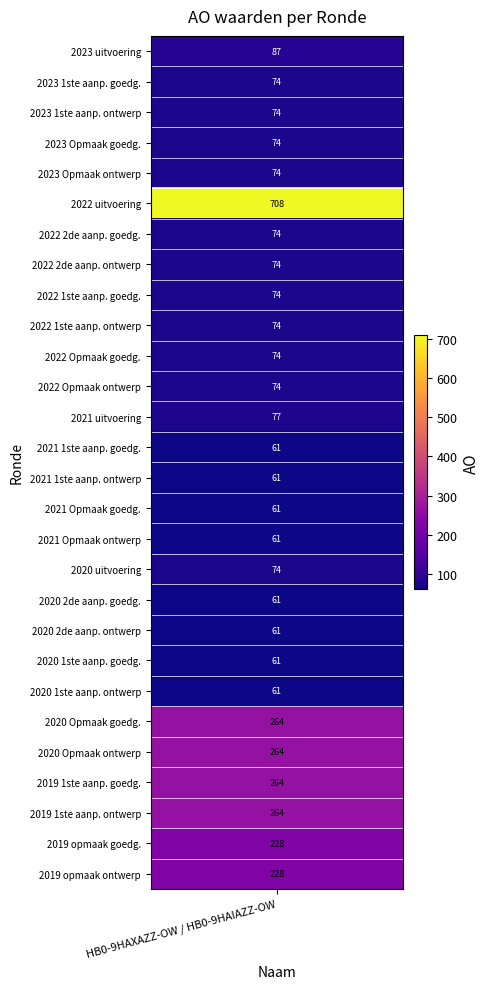

What is the maximum value shown in the chart?

708